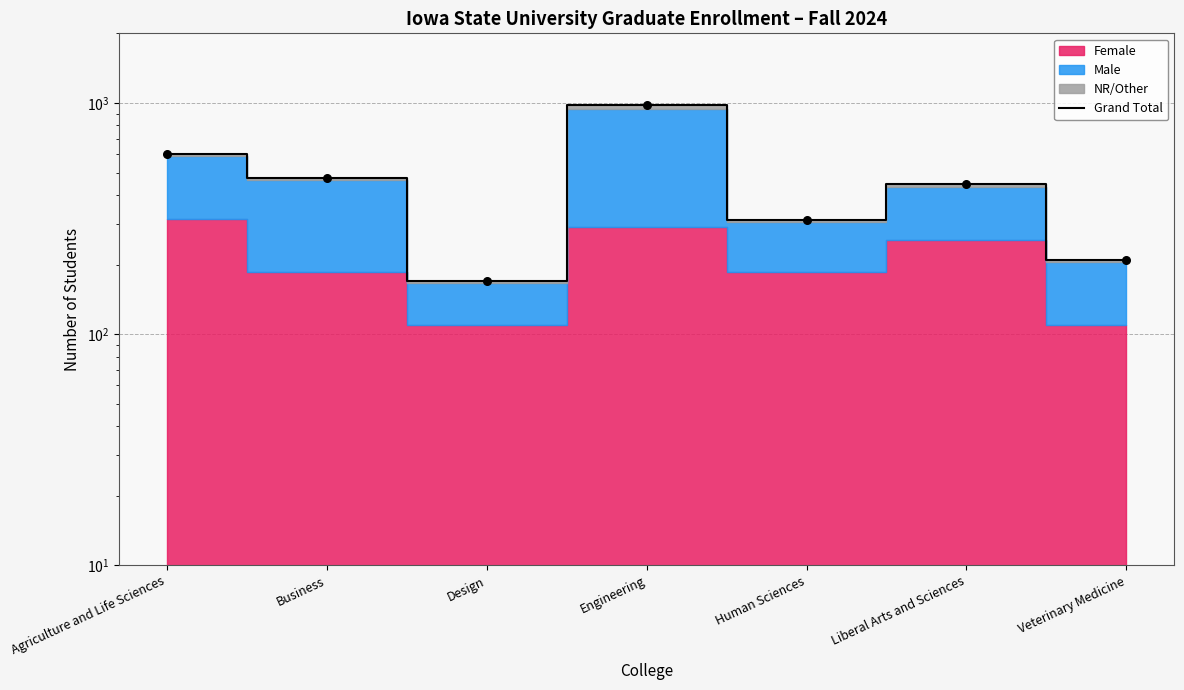

Approximately how many times larger is the value at Engineering compared to Liberal Arts and Sciences?

2.2